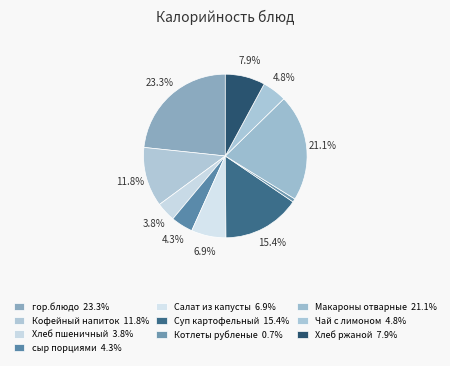

How many segments does this pie chart have?

10